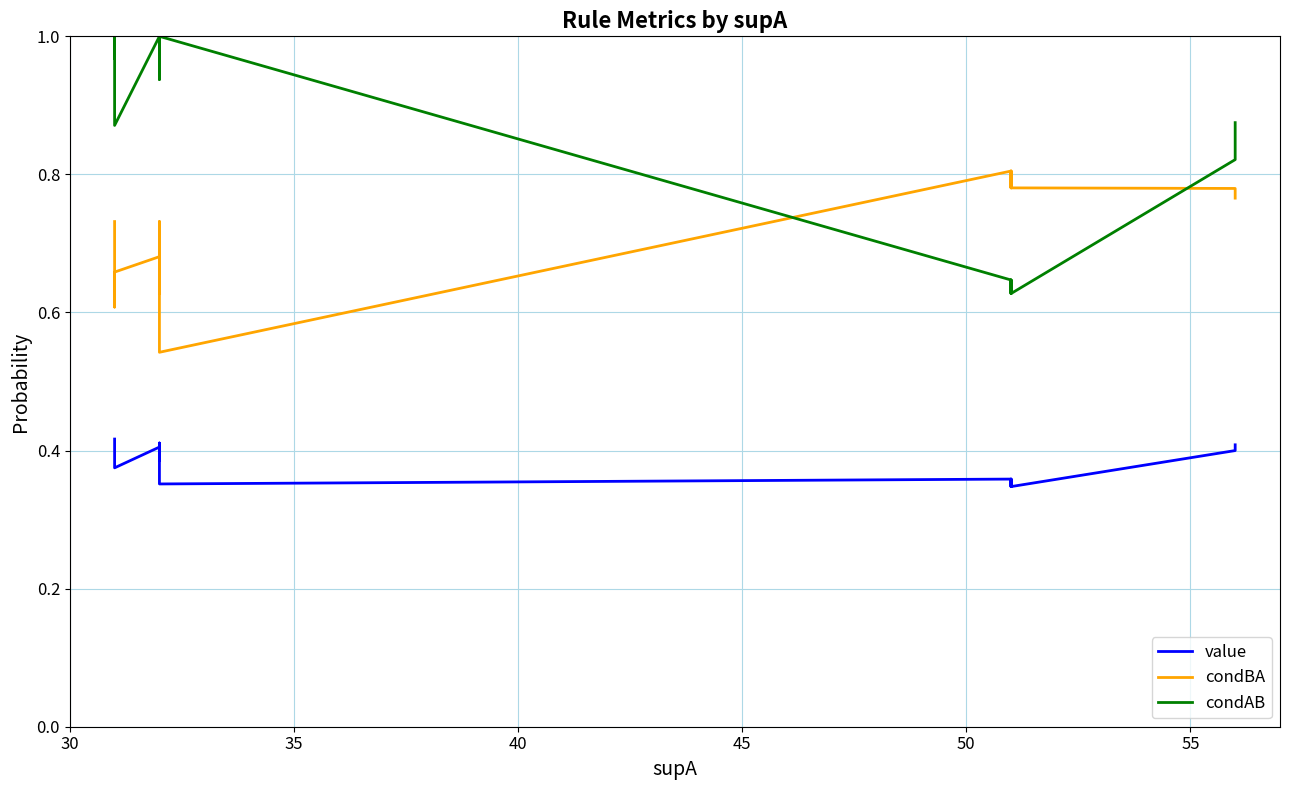

The value series shows 0.6 at 40. True or false?

False